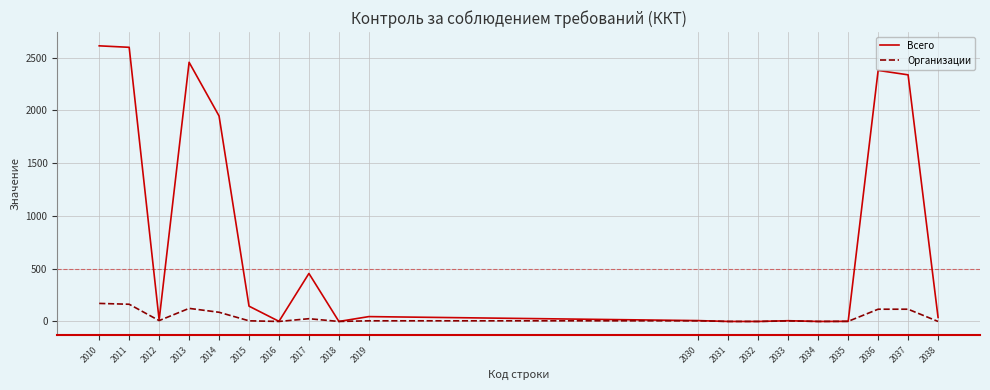

Rank the series by their average value, from lowest to highest.

Организации, Всего